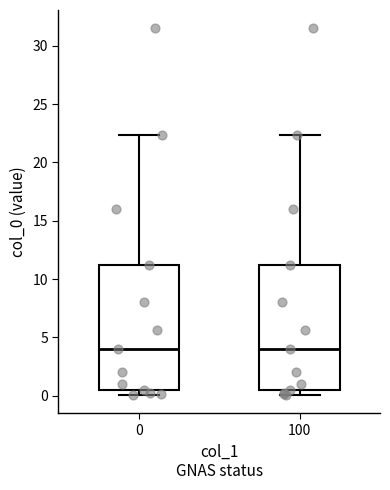

Reading left to right, read every box against the y-axis: the position of its median line, the range the box covers, and the ends of its whiskers. The values are not printed on the chart, so give them approximately, as read against the axis.

0: median 4.0, box 0.5 to 11.0, whiskers 0.0 to 22.5
100: median 4.0, box 0.5 to 11.0, whiskers 0.0 to 22.5